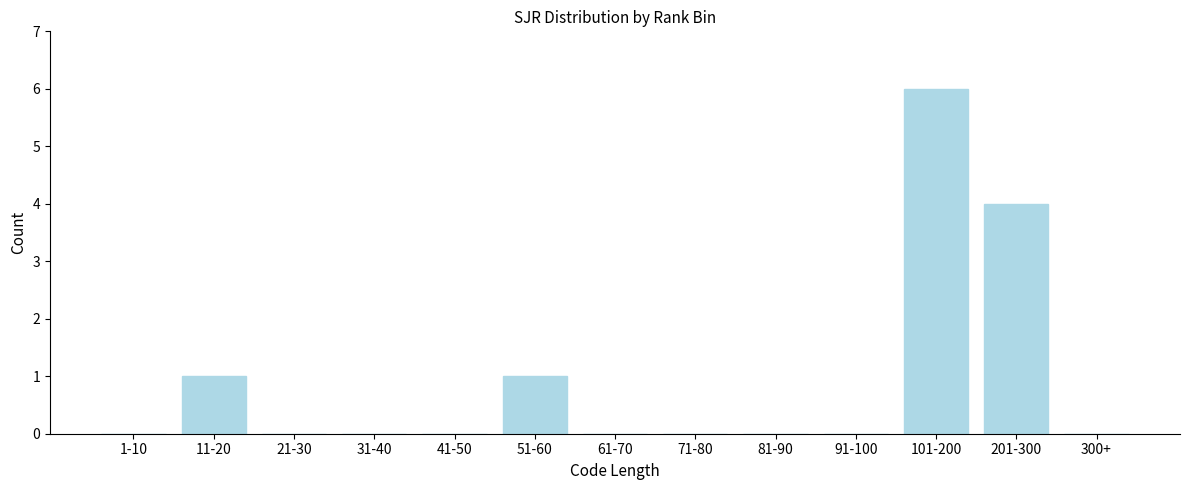

Reading right to left, transcribe all the data shown in this chart.

300+=0	201-300=4	101-200=6	91-100=0	81-90=0	71-80=0	61-70=0	51-60=1	41-50=0	31-40=0	21-30=0	11-20=1	1-10=0